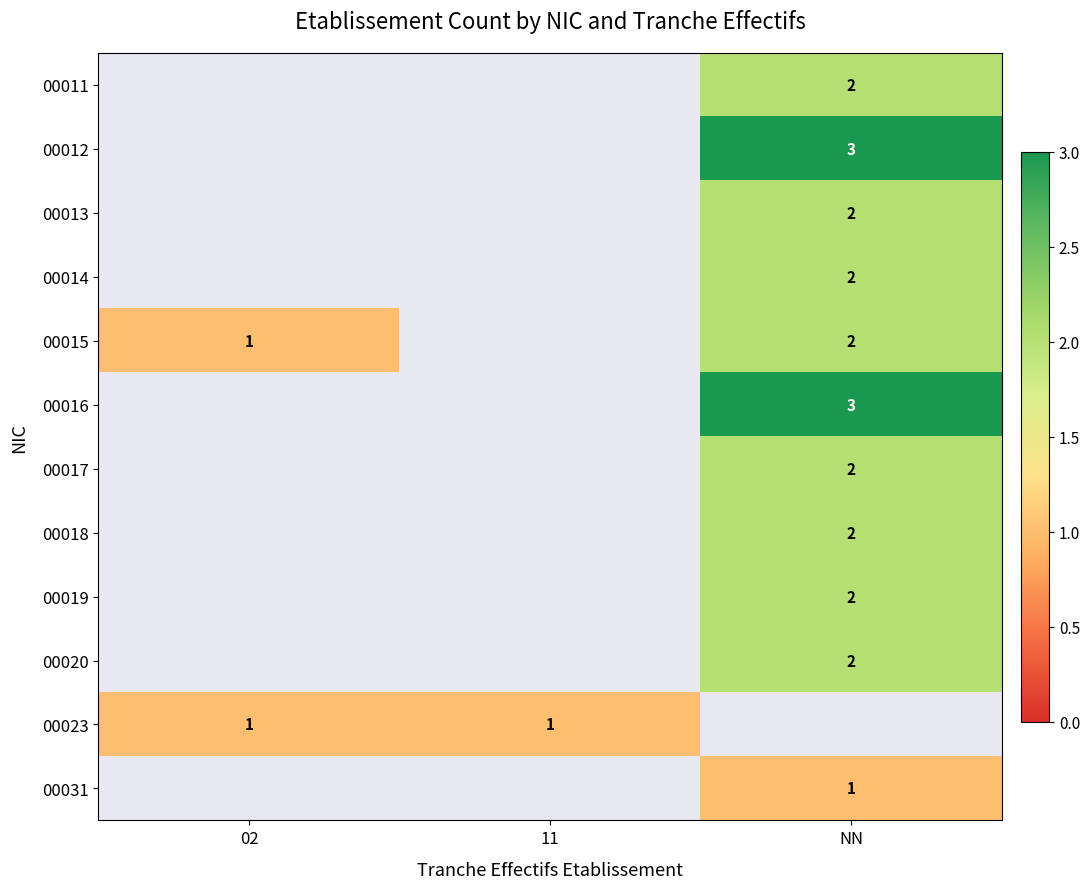

Is it true that 00011 equals 3 at NN?

False